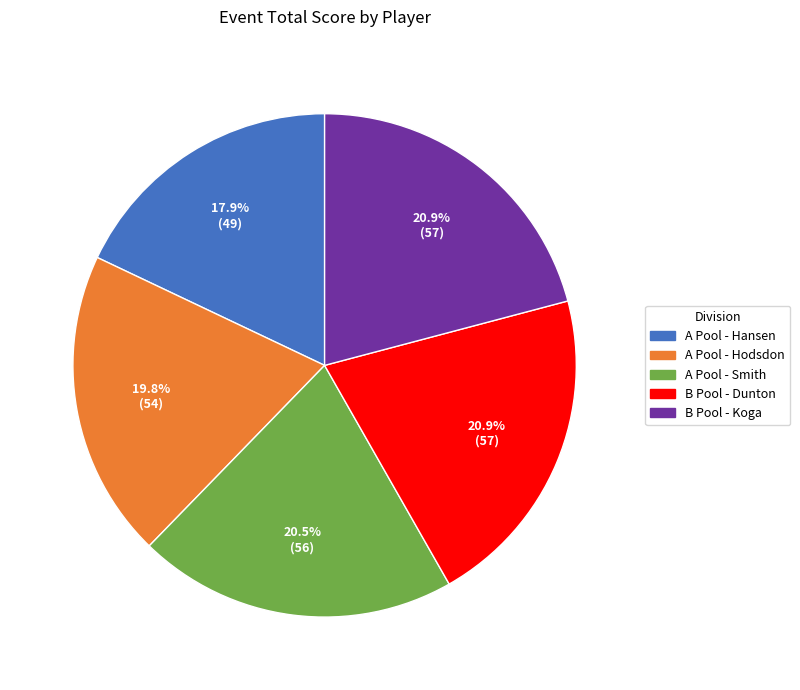

How many slices are in this pie chart?

5